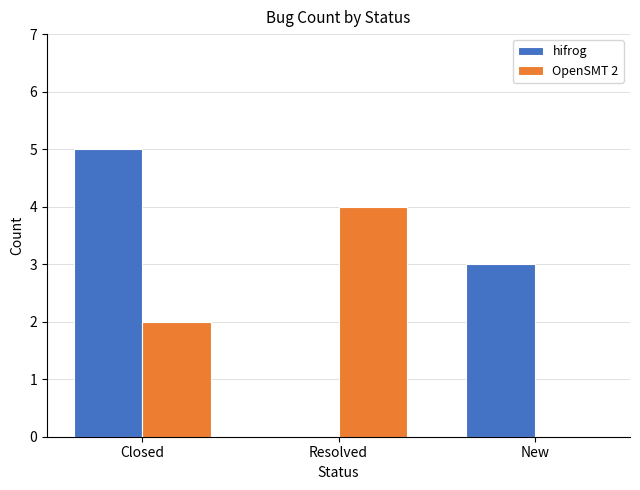

Which category has the highest value in the hifrog series?

Closed